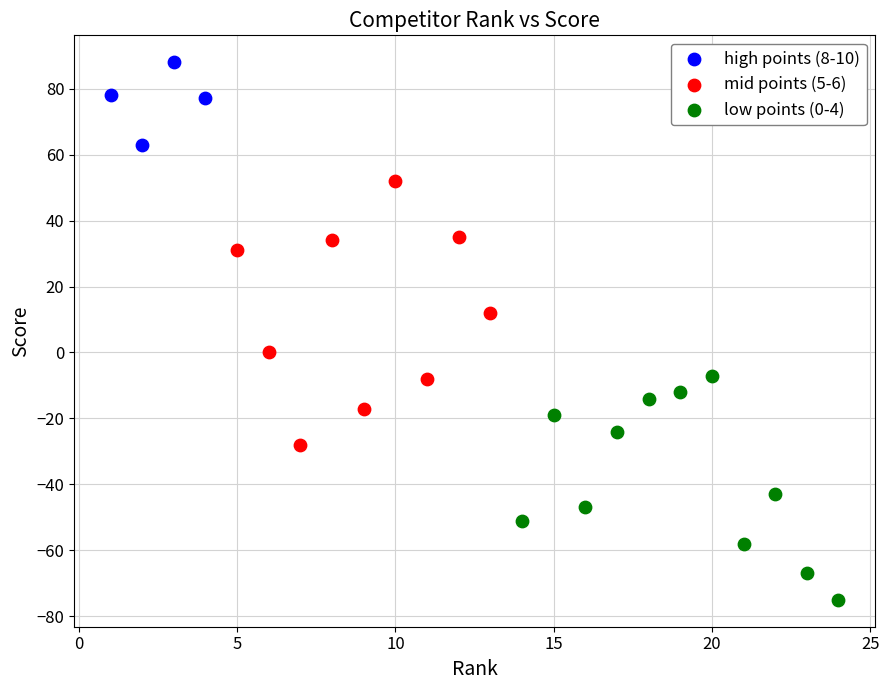

Which series contains the lowest Y value?

low points (0-4)